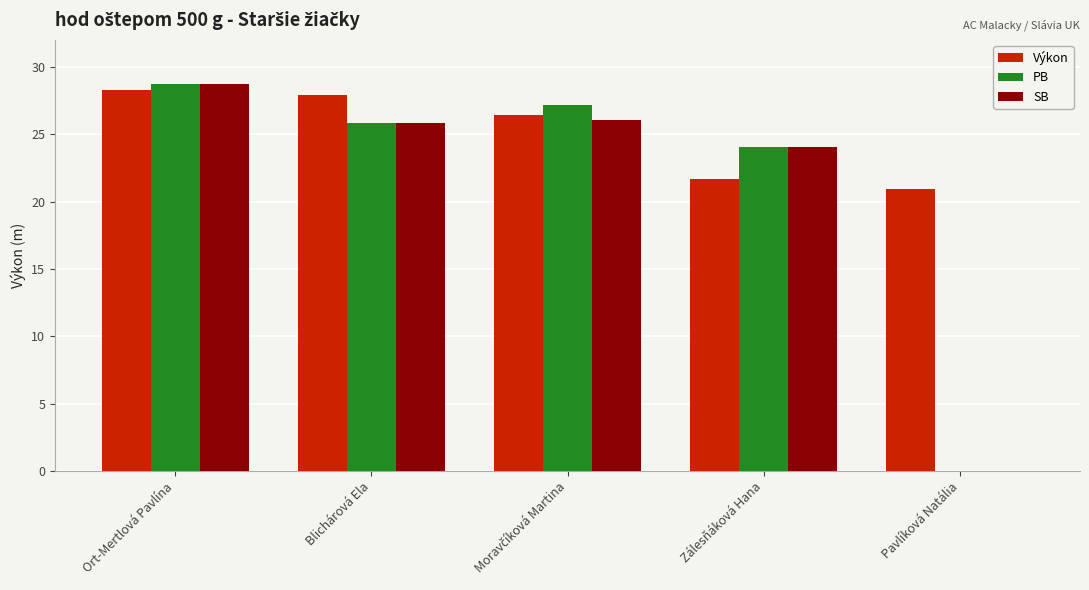

Which category has the highest value across all series?

Ort-Mertlová Pavlína